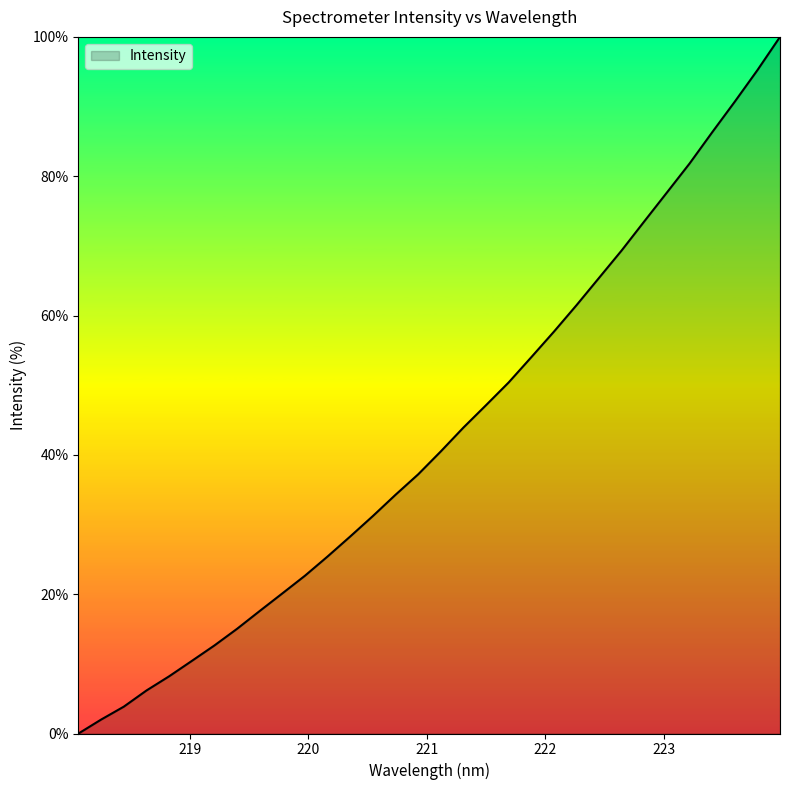

What is the difference between the maximum and minimum values?

100.0